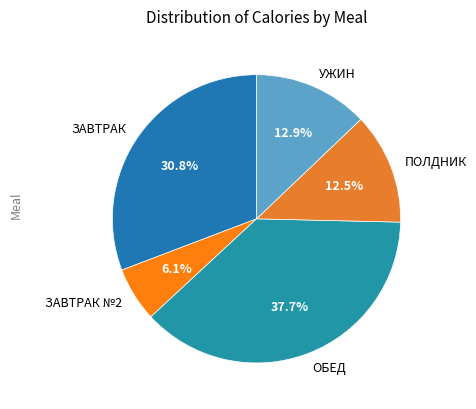

What is the ratio of the value at ЗАВТРАК to the value at УЖИН?

2.4